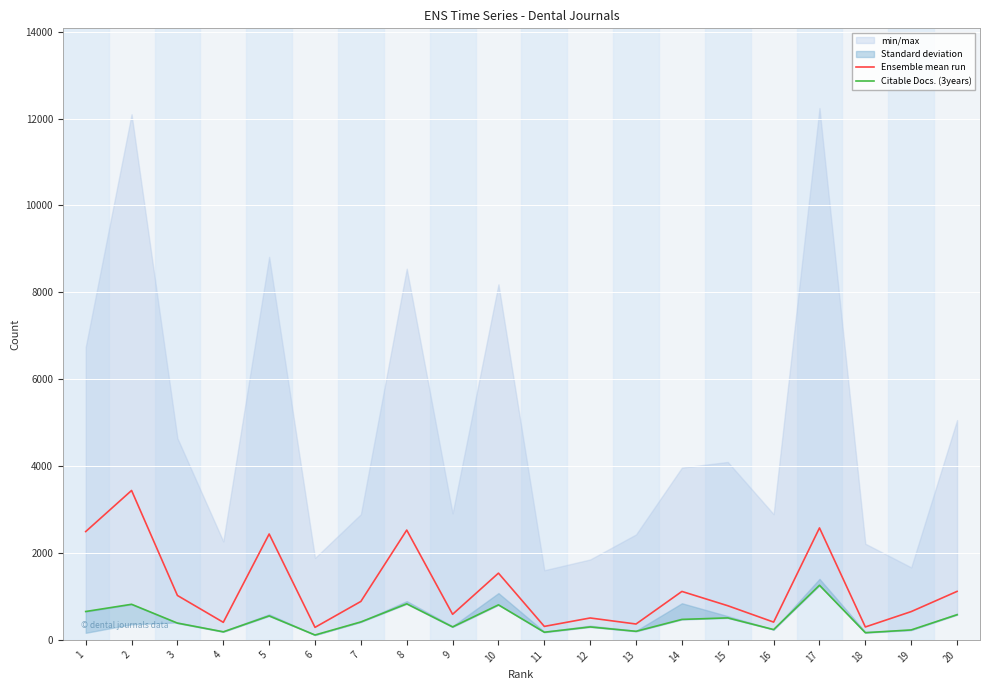

The value of Citable Docs. (3years) at 3 is 386. True or false?

True